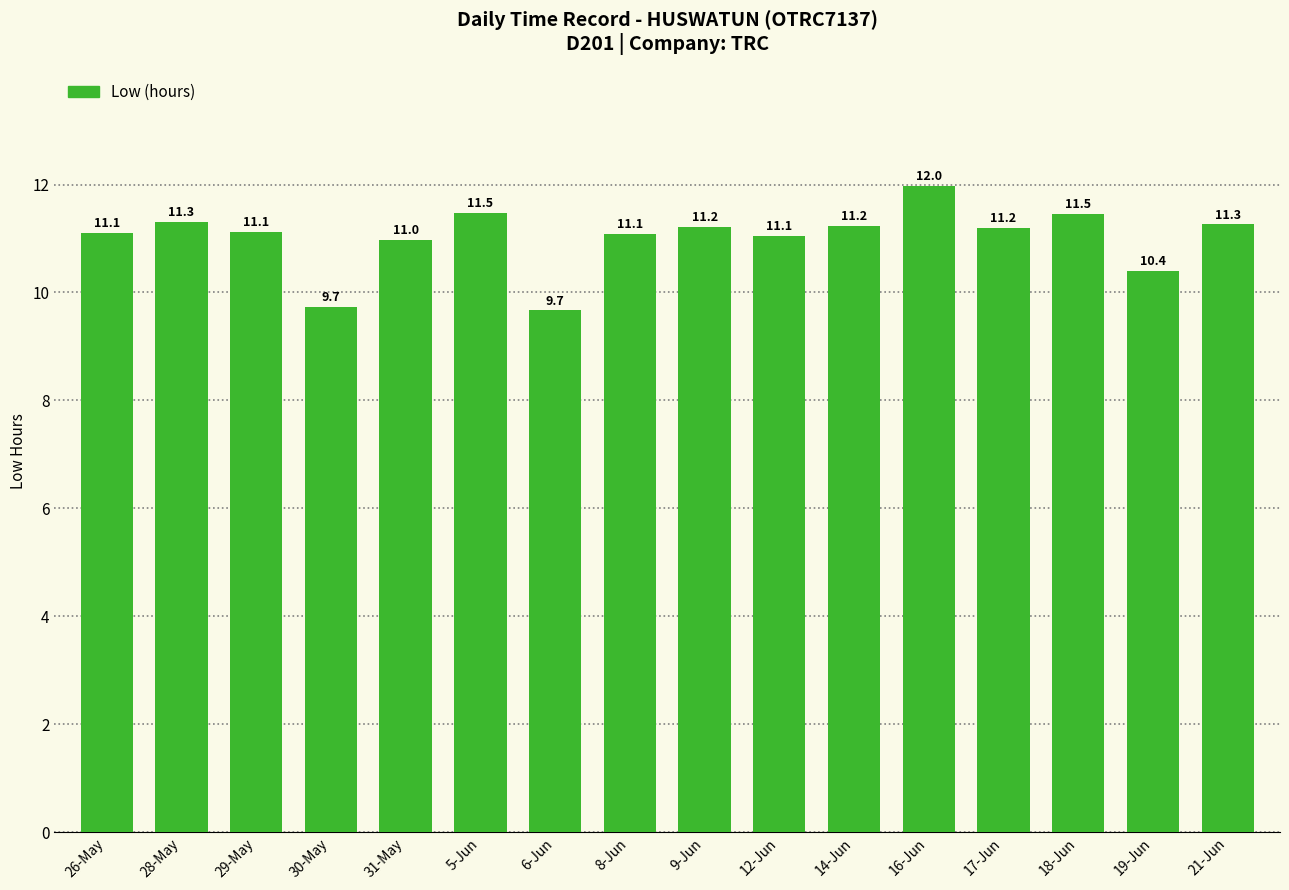

What is the smallest value displayed?

9.7